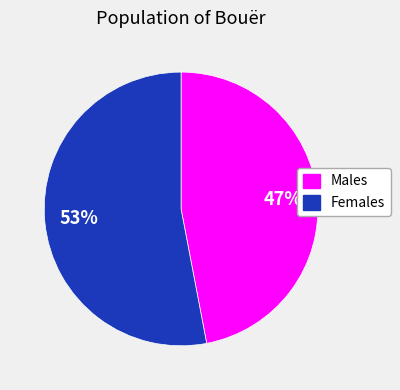

To the nearest percent, what is the difference between the largest and smallest slice percentages?

6%